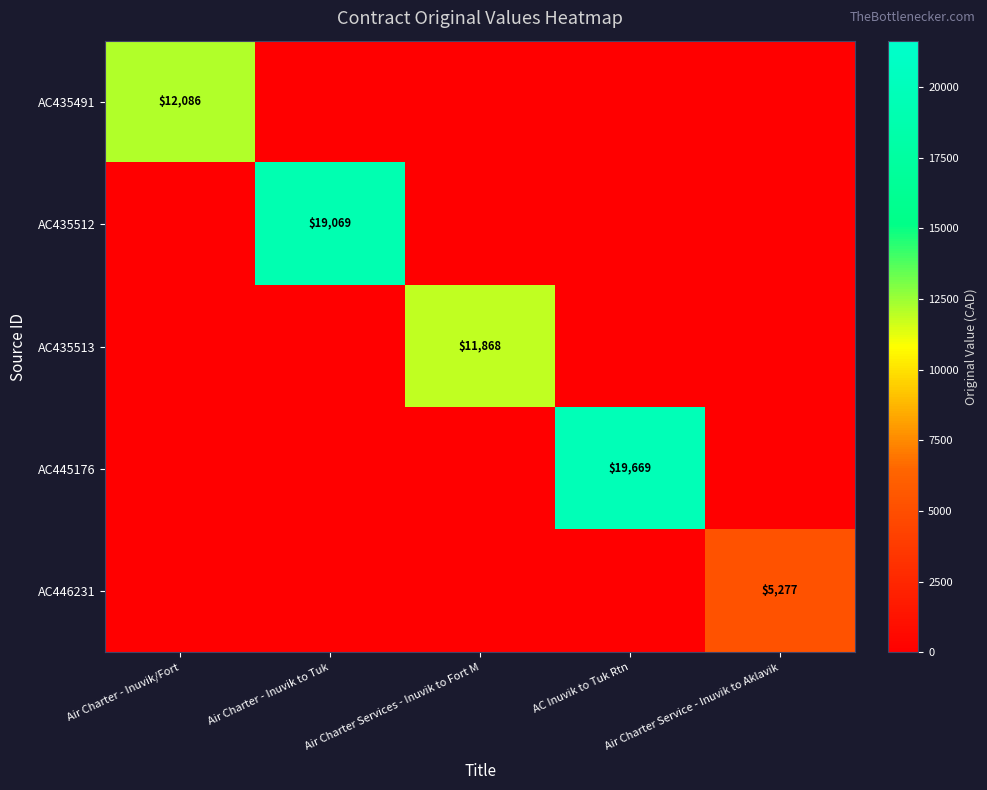

The value of AC446231 at Air Charter Service - Inuvik to Aklavik is 8221. True or false?

False